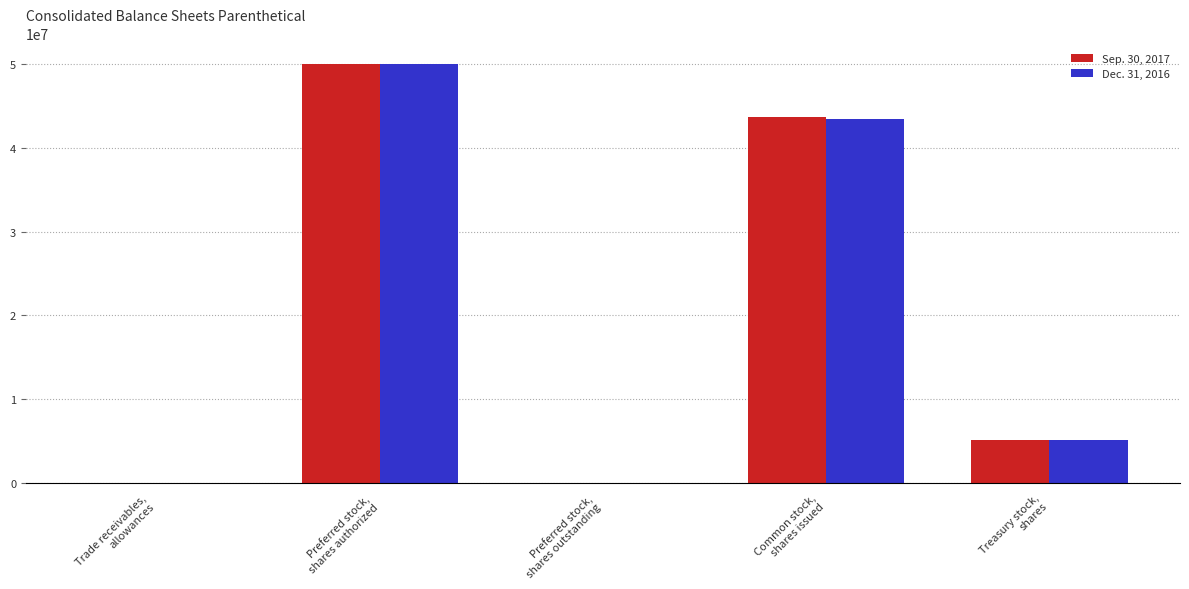

Read the Sep. 30, 2017 value at Treasury stock,
shares, to the nearest 100.

5167000